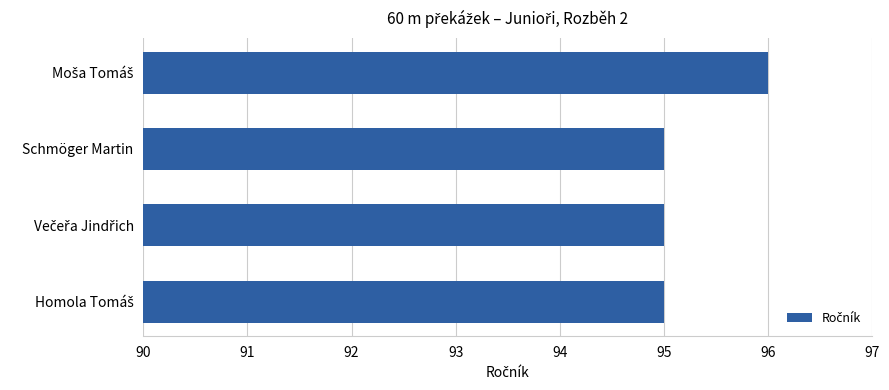

What is the greatest value displayed?

96